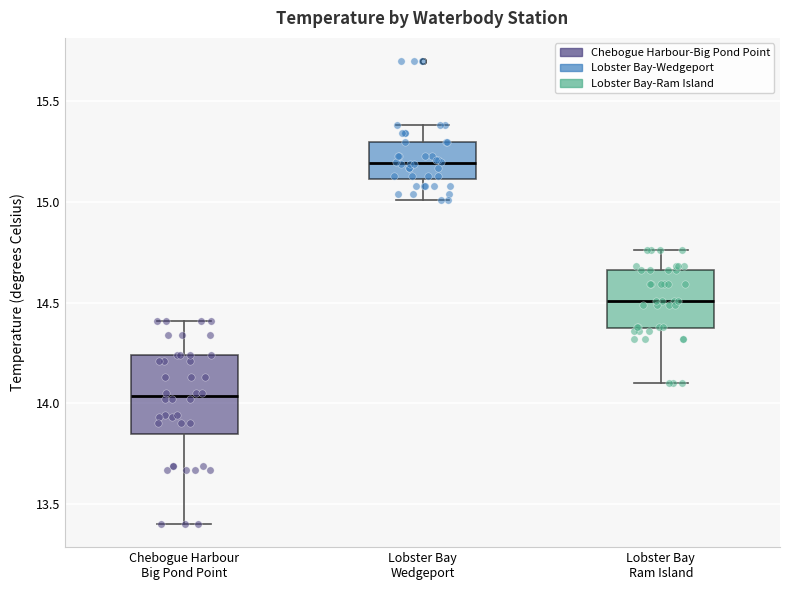

Where does the median line of the box for Lobster Bay Ram Island sit on the y-axis? The values are not printed on the chart, so give them approximately, as read against the axis.

14.50